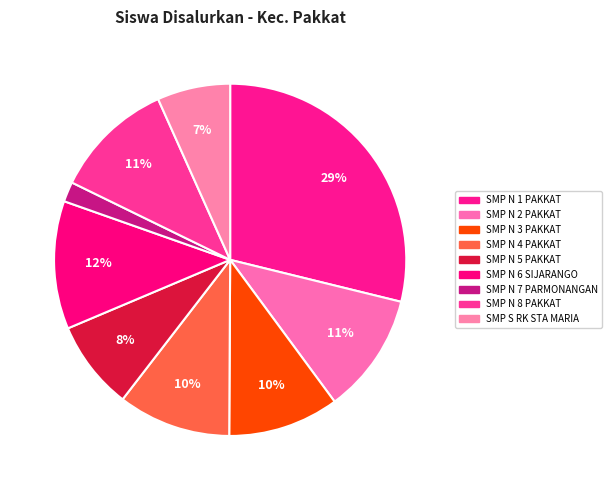

Is there a majority slice in this chart?

No